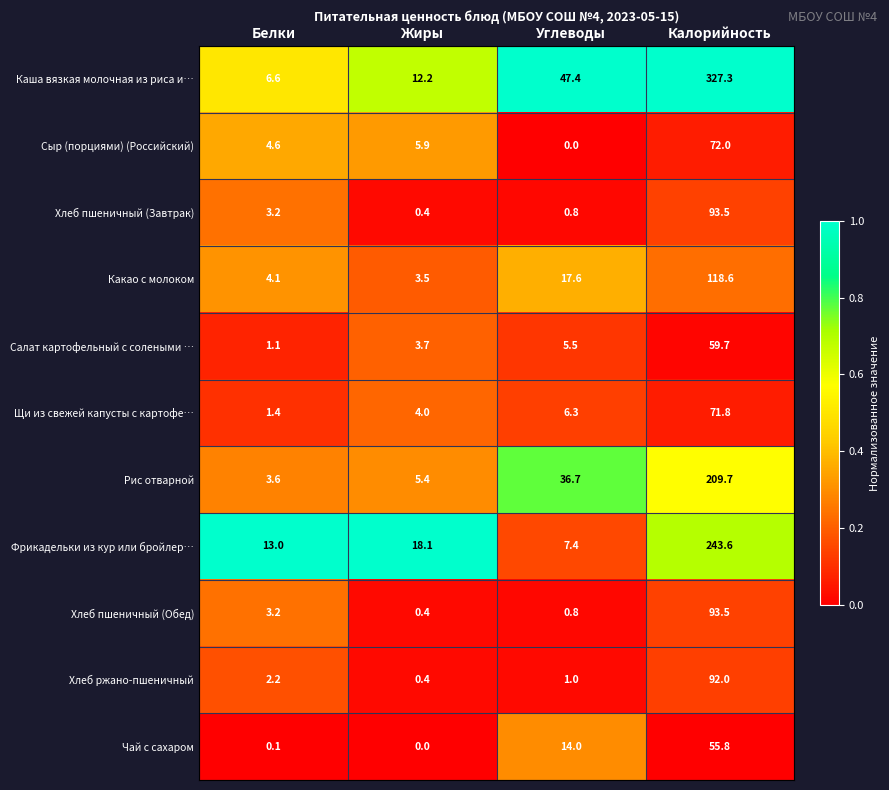

List the labels in order of Какао с молоком value, largest first.

Калорийность, Углеводы, Белки, Жиры